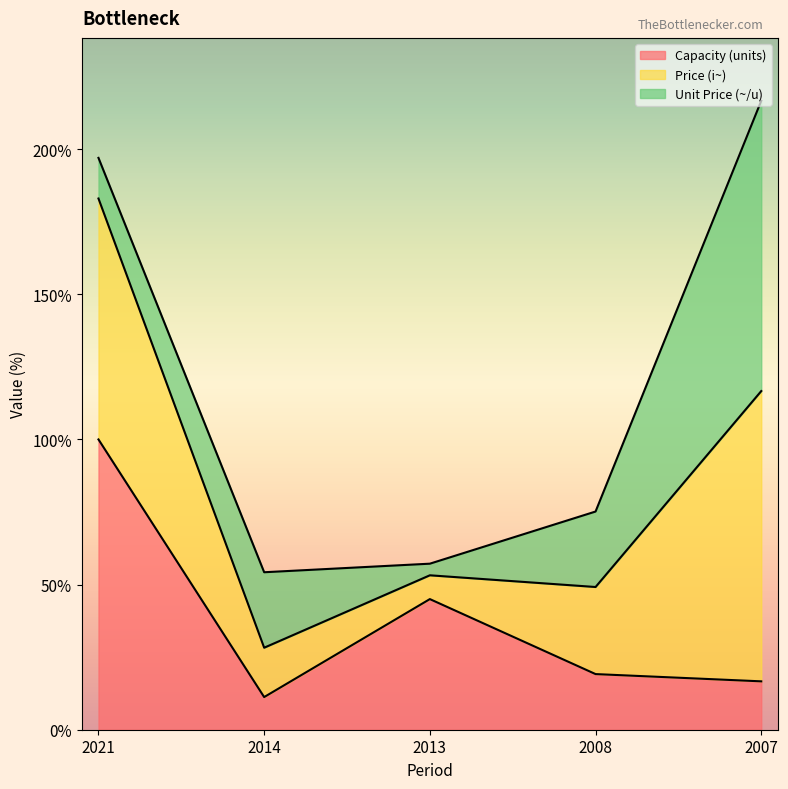

At which category is the sum across all series the highest?

2007